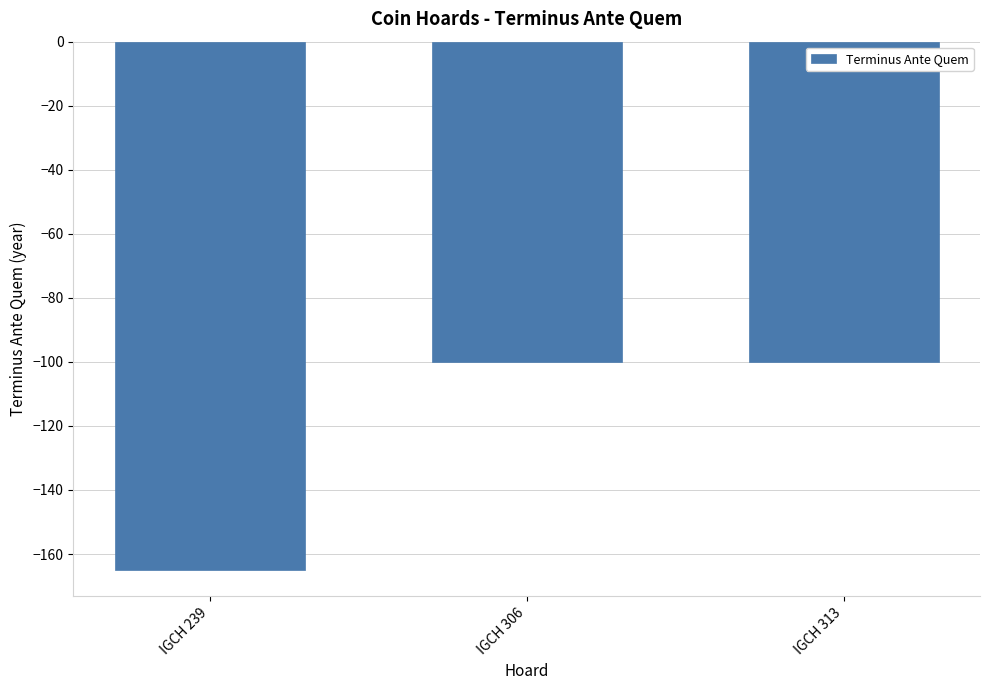

Between IGCH 239 and IGCH 306, which is larger?

IGCH 306